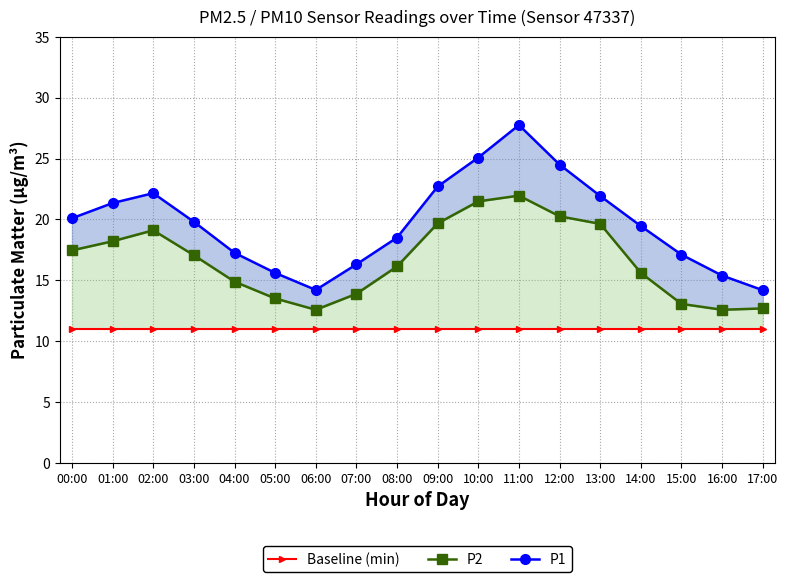

The value of P1 at 11:00 is 41.2. True or false?

False